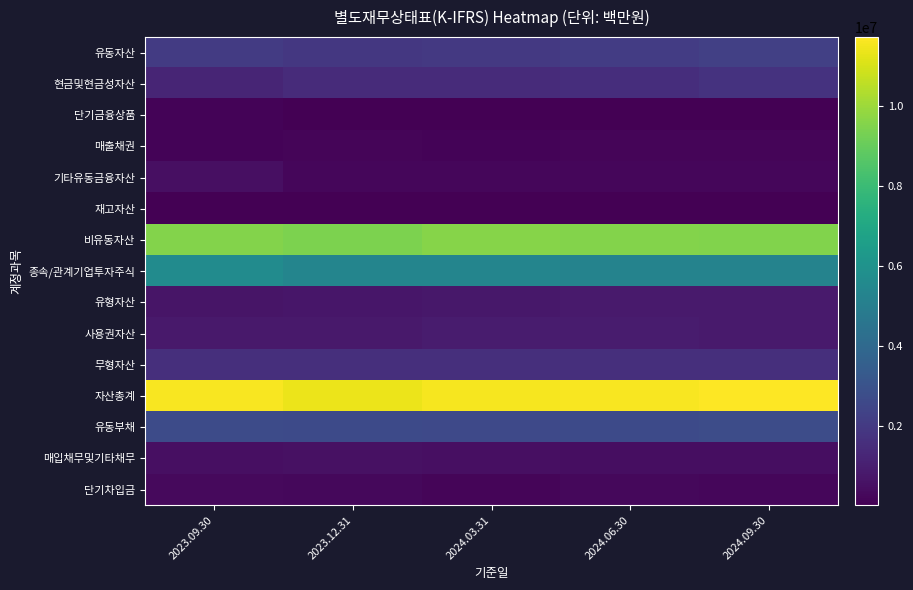

At how many categories does at least one series exceed 8893595?

5